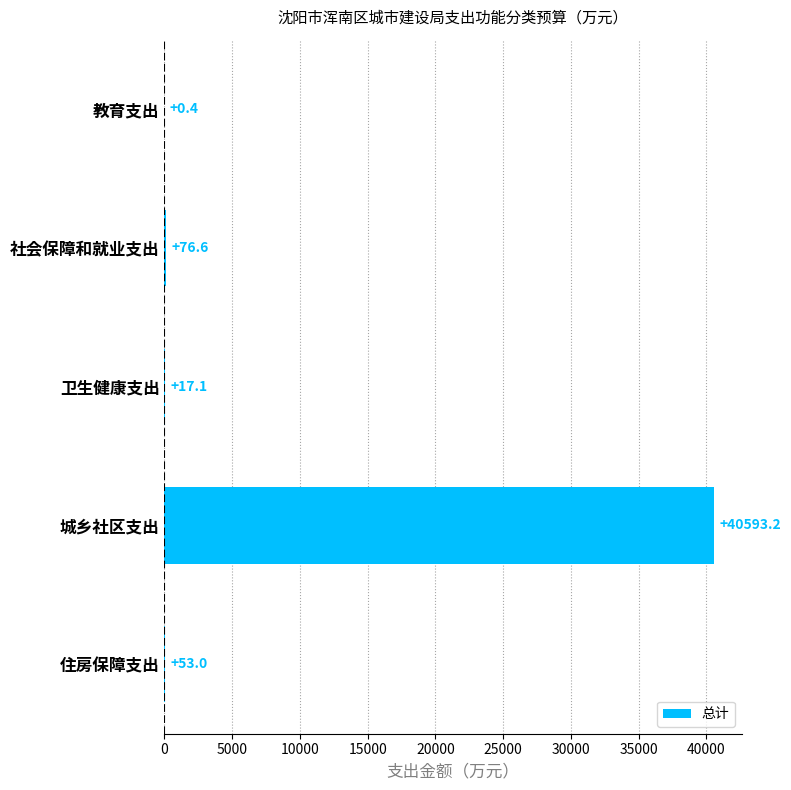

True or false: the data shows 40593.2 at 城乡社区支出.

True